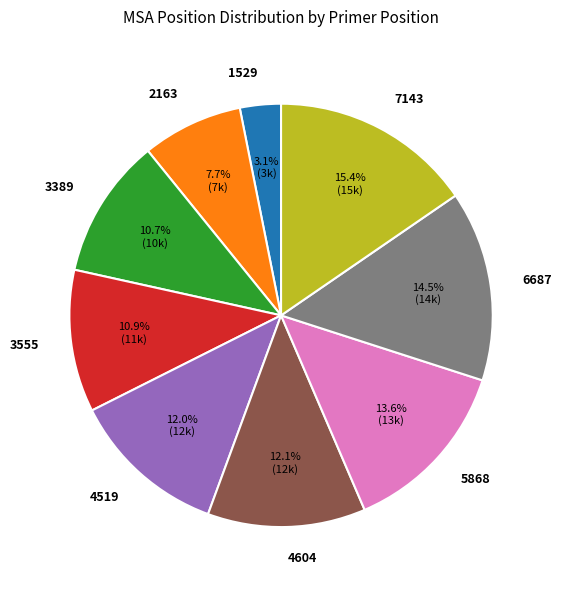

How many segments does this pie chart have?

9